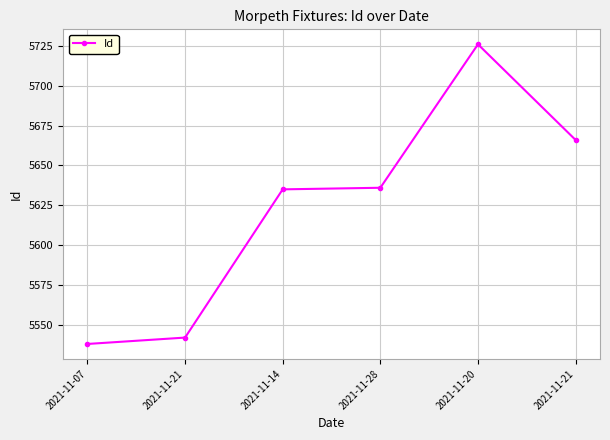

Does the chart display data point markers on the line(s)?

Yes